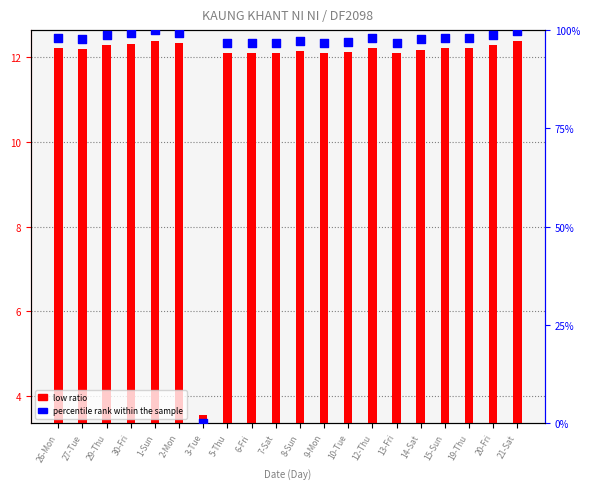

At which category is the sum across all series the highest?

1-Sun